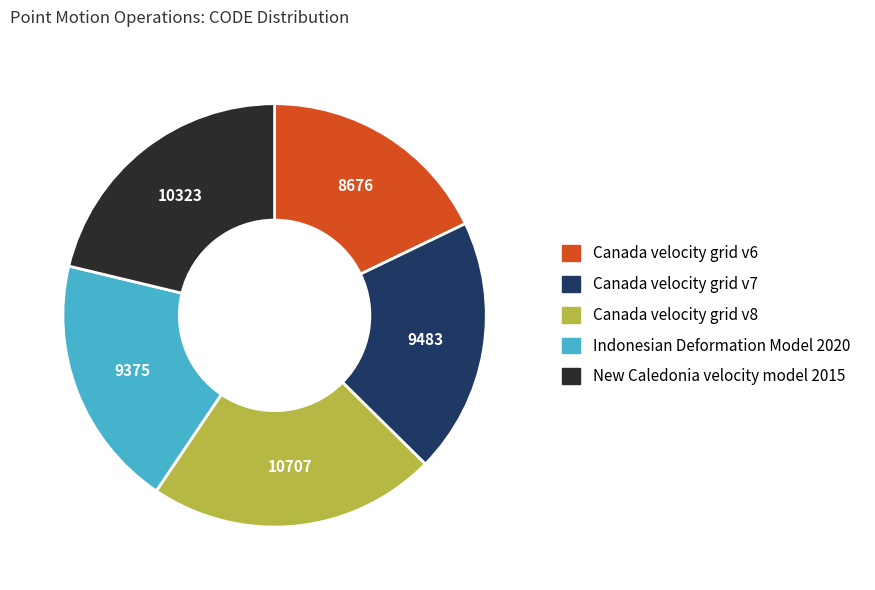

Do Indonesian Deformation Model 2020 and New Caledonia velocity model 2015 together represent more than half of the pie?

No